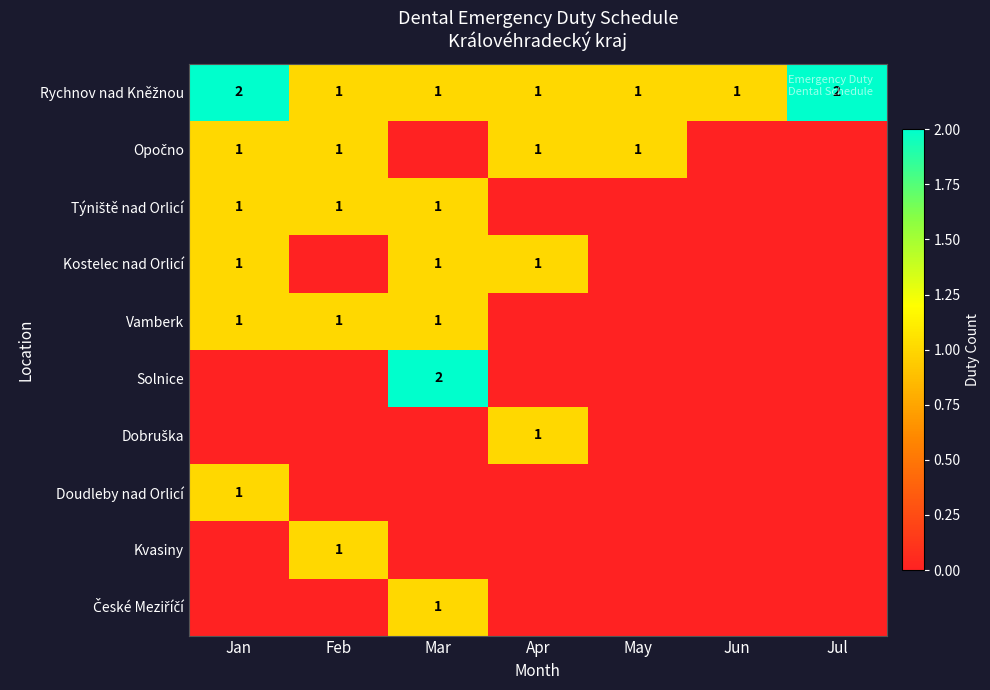

At Jun, list the series in order from largest to smallest.

Rychnov nad Kněžnou, Opočno, Týniště nad Orlicí, Kostelec nad Orlicí, Vamberk, Solnice, Dobruška, Doudleby nad Orlicí, Kvasiny, České Meziříčí